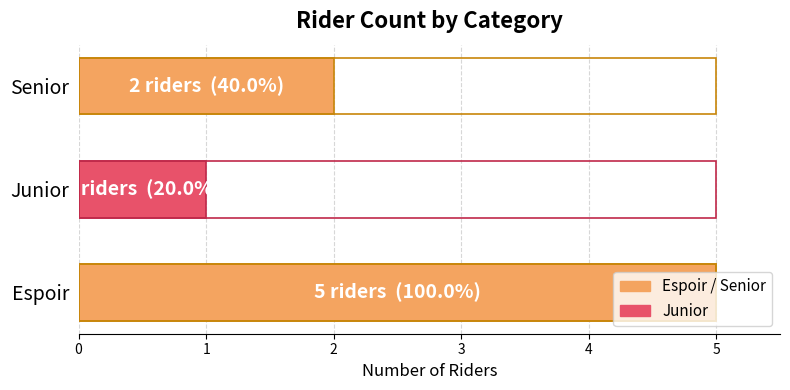

True or false: the data shows 1 at Junior.

False